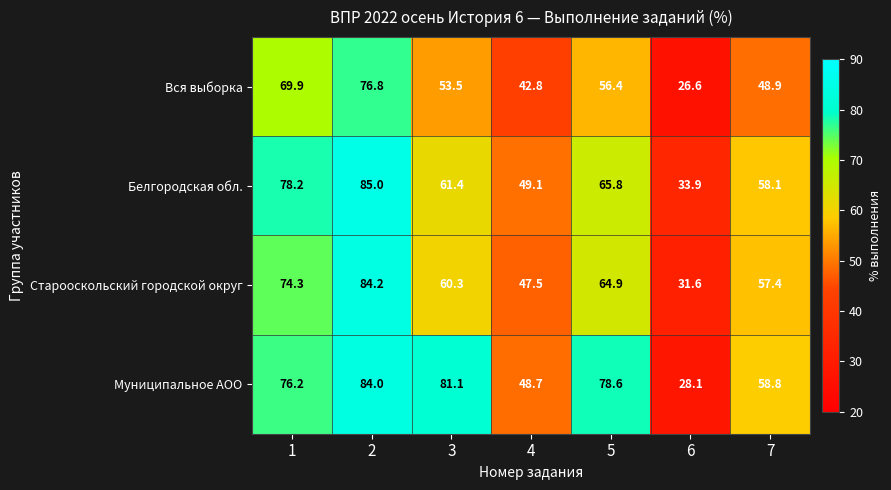

The Старооскольский городской округ series shows 22.5 at 4. True or false?

False